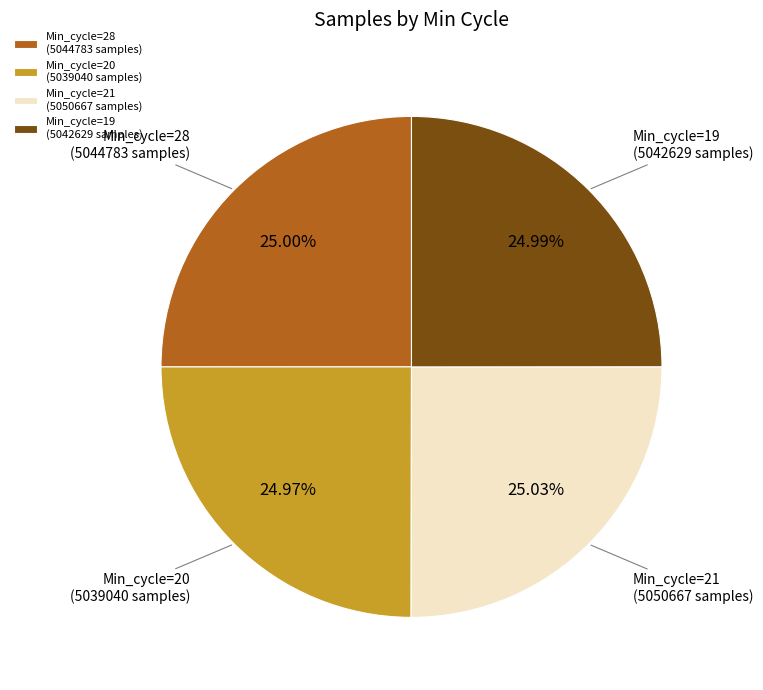

What percentage is the Min_cycle=19 slice, to the nearest percent?

25%